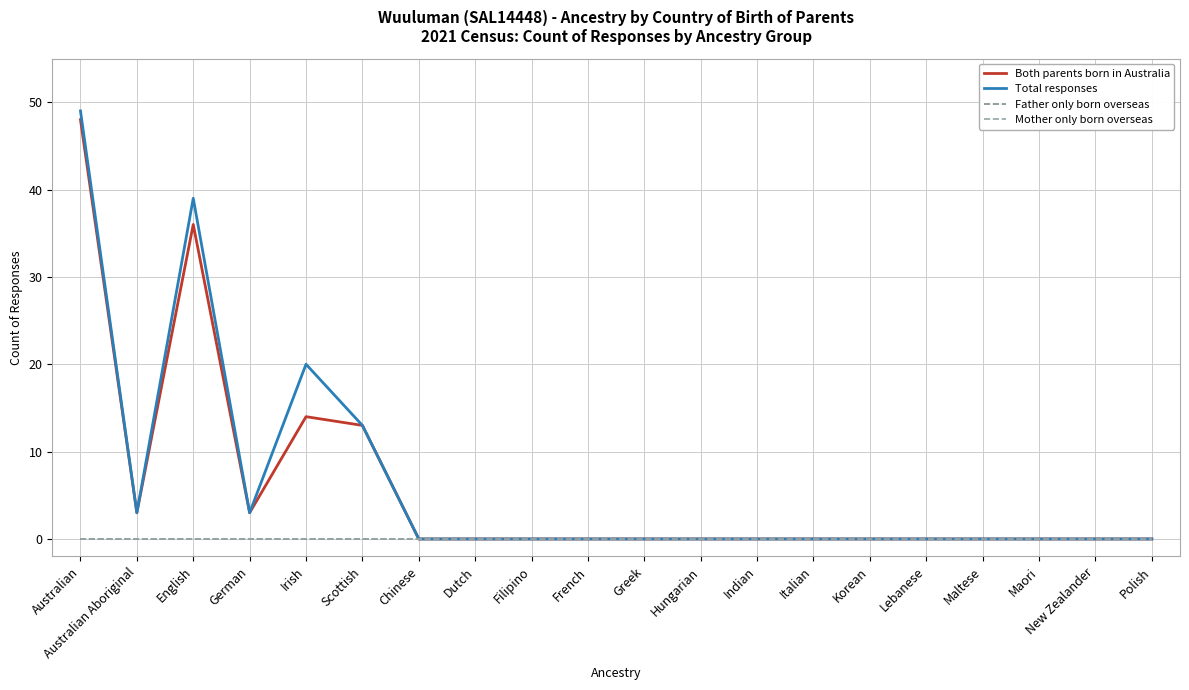

List the series in order of their peak value, lowest first.

Father only born overseas, Mother only born overseas, Both parents born in Australia, Total responses